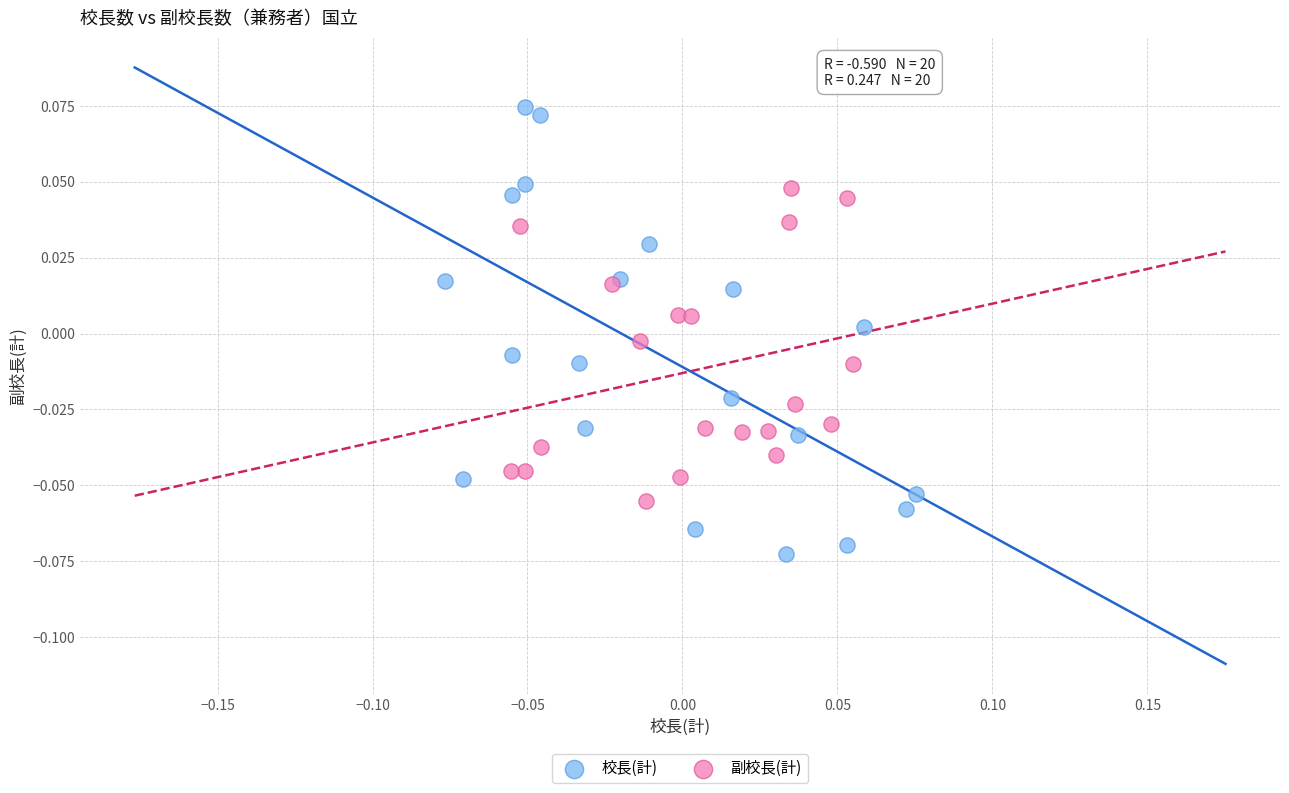

Which series contains the highest Y value?

校長(計)